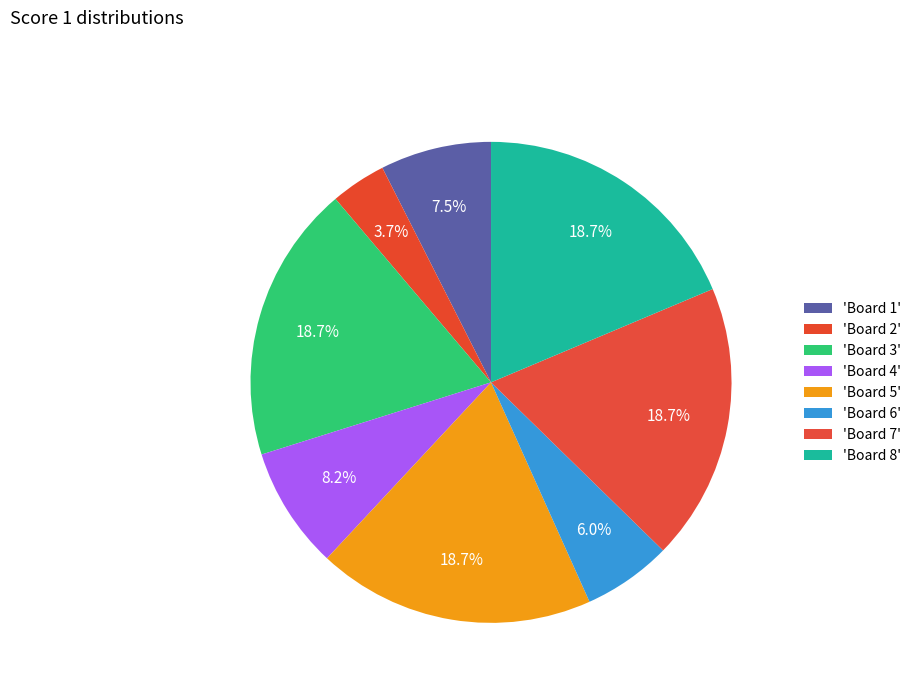

Count the number of slices in the pie.

8